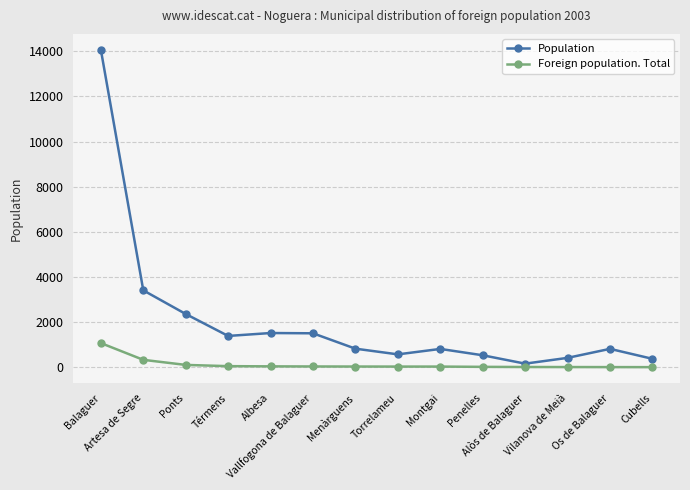

What is the smallest value displayed?

12